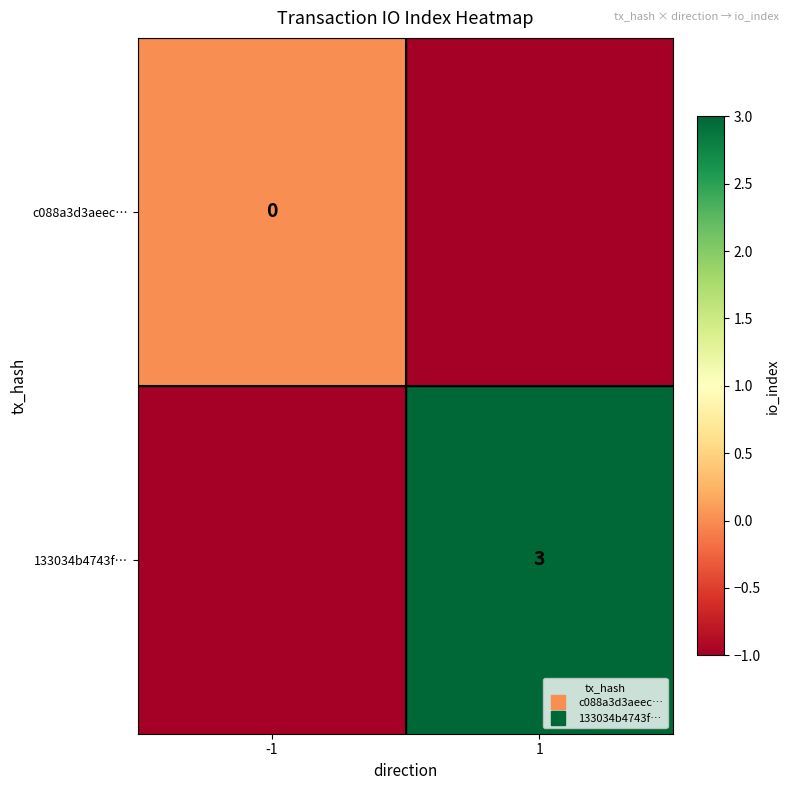

What is the greatest value displayed?

3